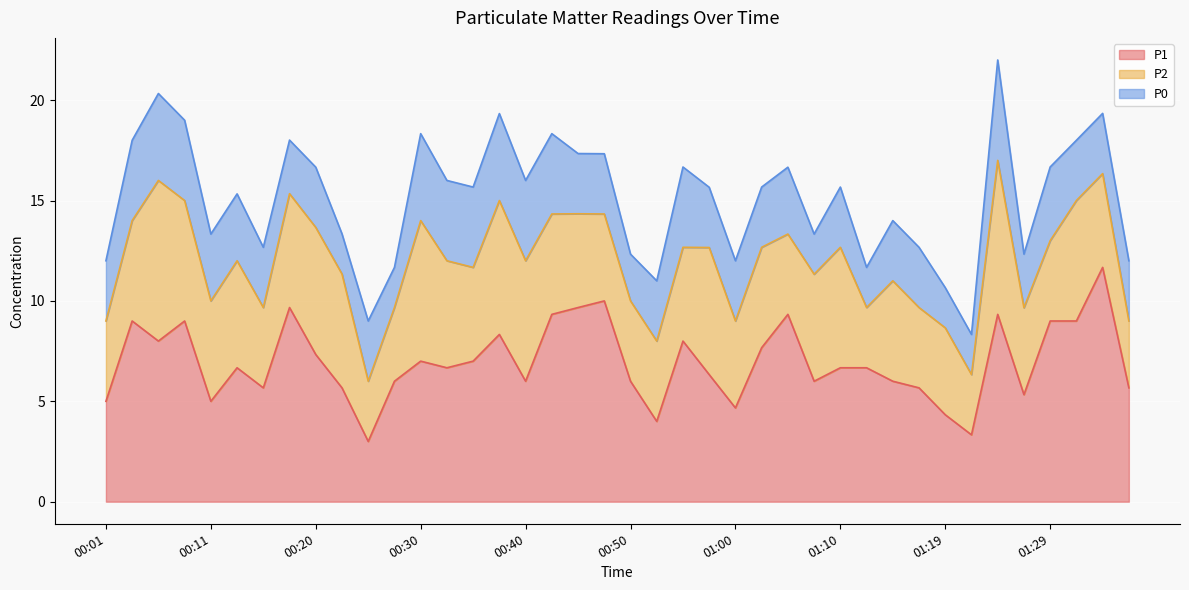

What is the value of the P1 point at the 21st from the left?

6.0